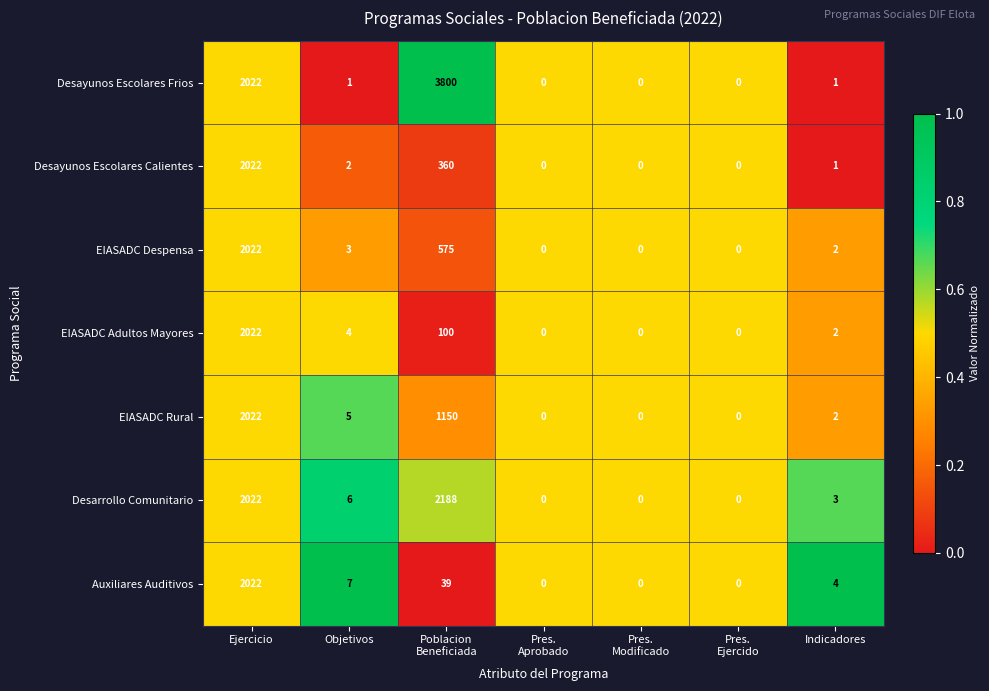

Which series has the largest total across all categories?

Desayunos Escolares Frios